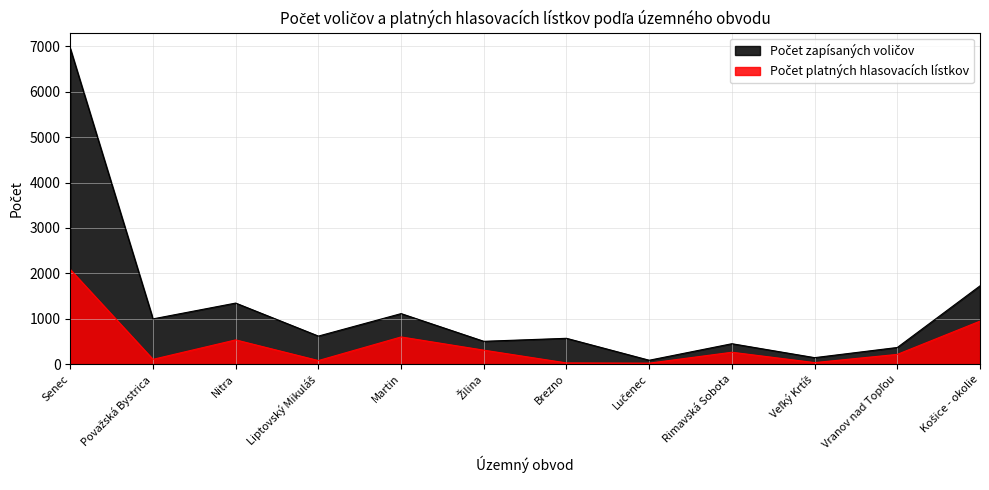

List the series in order of their peak value, lowest first.

Počet platných hlasovacích lístkov, Počet zapísaných voličov